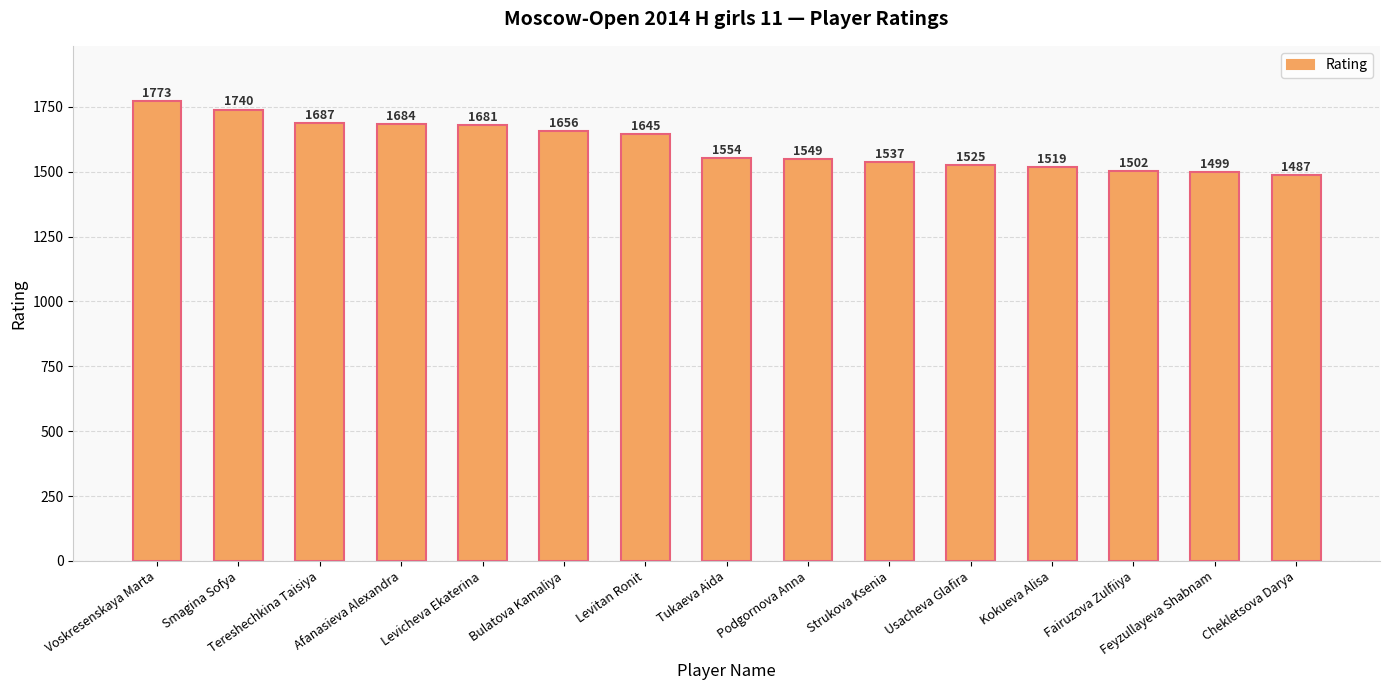

How many data points does each series have?

15